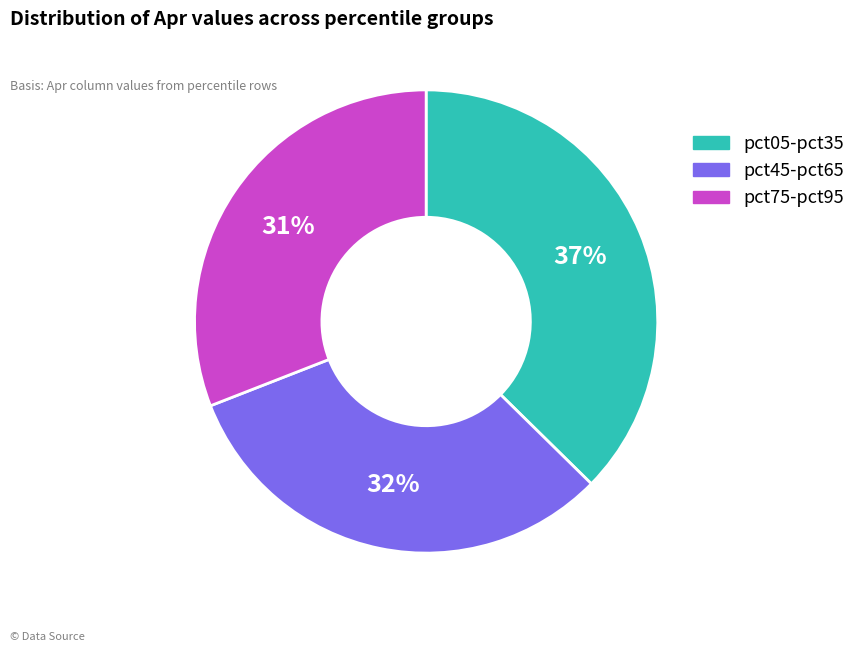

Is pct75-pct95 the majority of the pie?

No